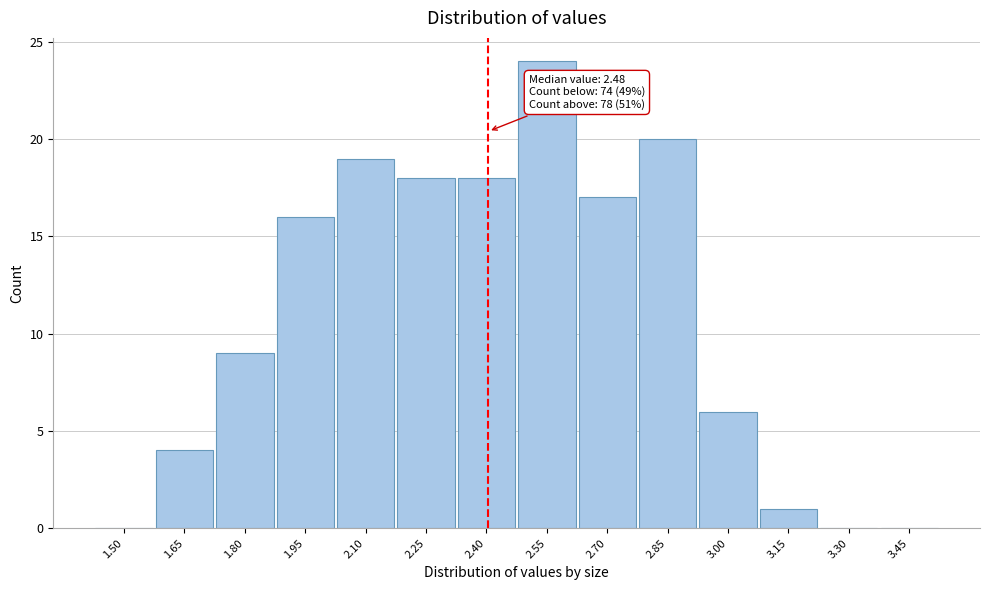

Reading left to right, transcribe all the data shown in this chart.

1.50=0	1.65=4	1.80=9	1.95=16	2.10=19	2.25=18	2.40=18	2.55=24	2.70=17	2.85=20	3.00=6	3.15=1	3.30=0	3.45=0